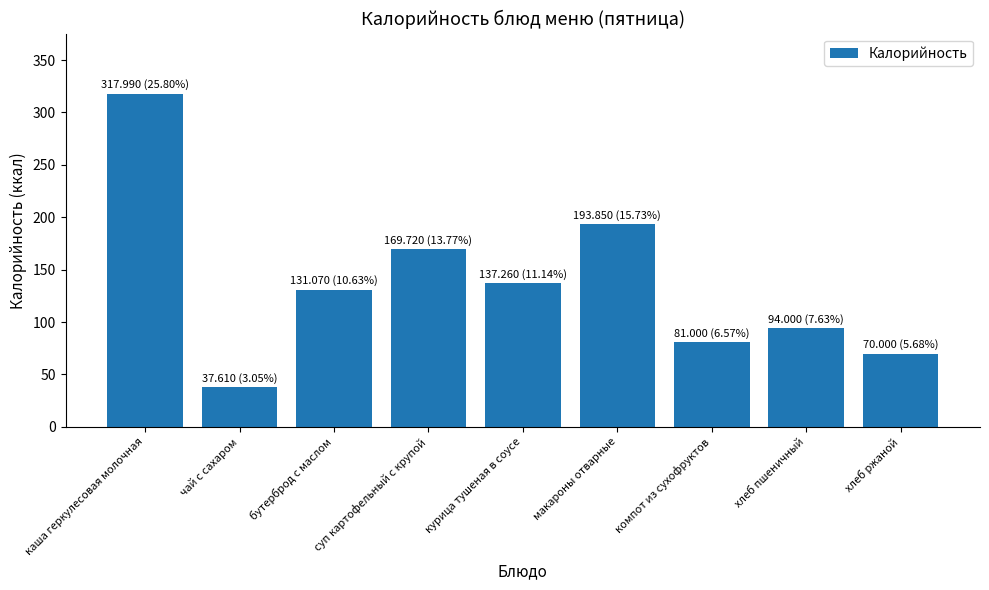

The chart shows a value of 193.8 at макароны отварные. True or false?

True